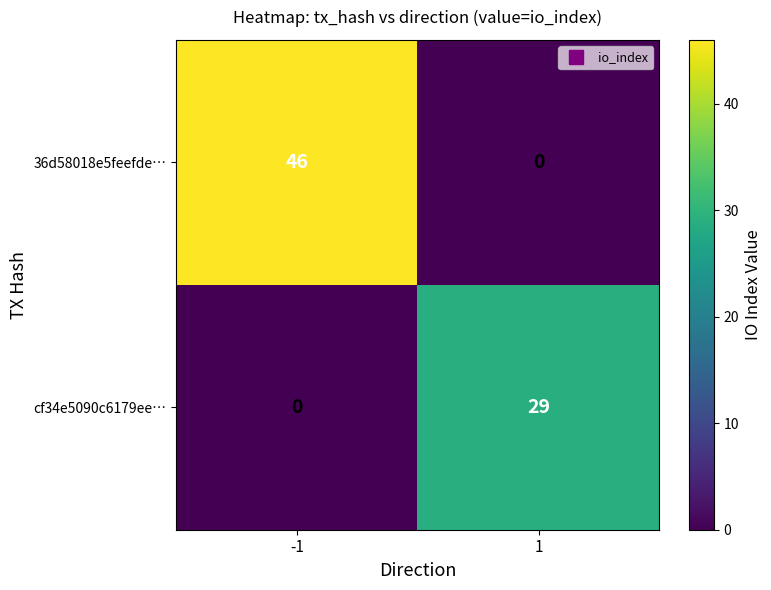

What is the difference between the maximum and minimum values in the cf34e5090c6179ee… series?

29